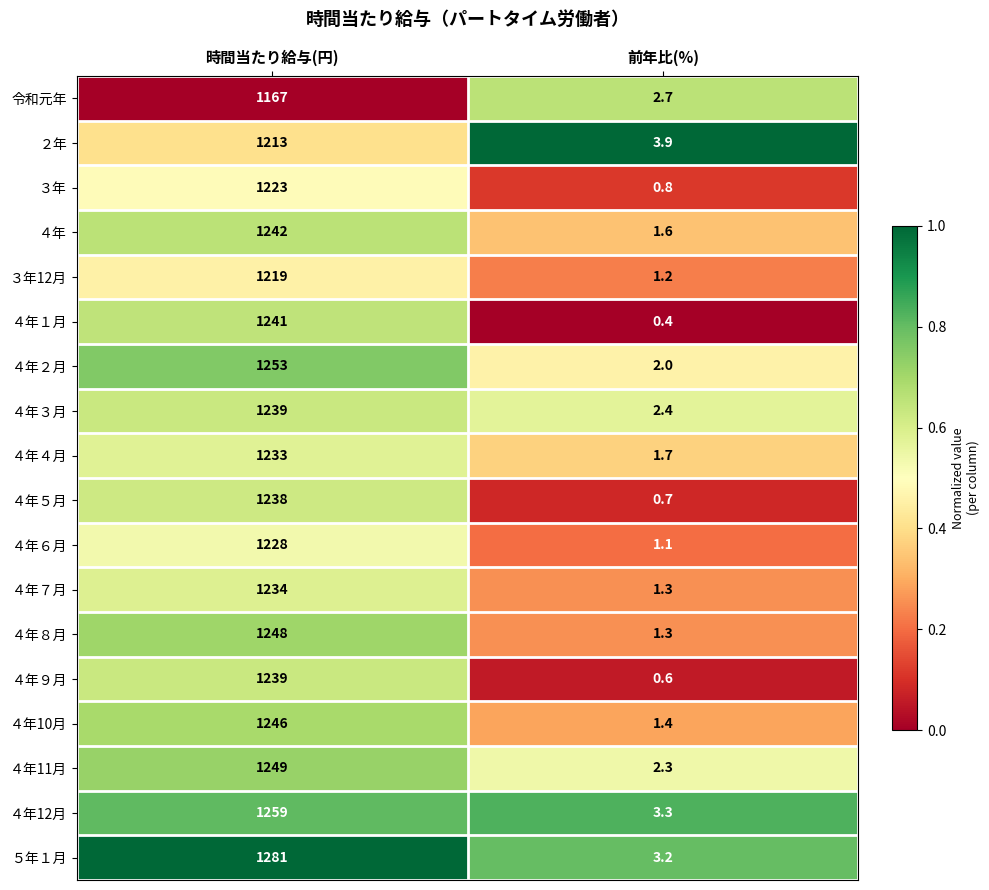

What is the total value across all series at 時間当たり給与(円)?

22252.0